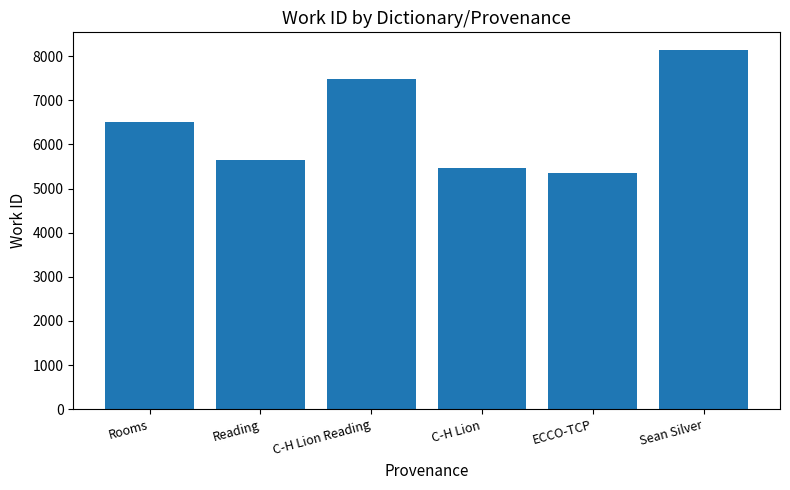

Count the number of data series in this chart.

1